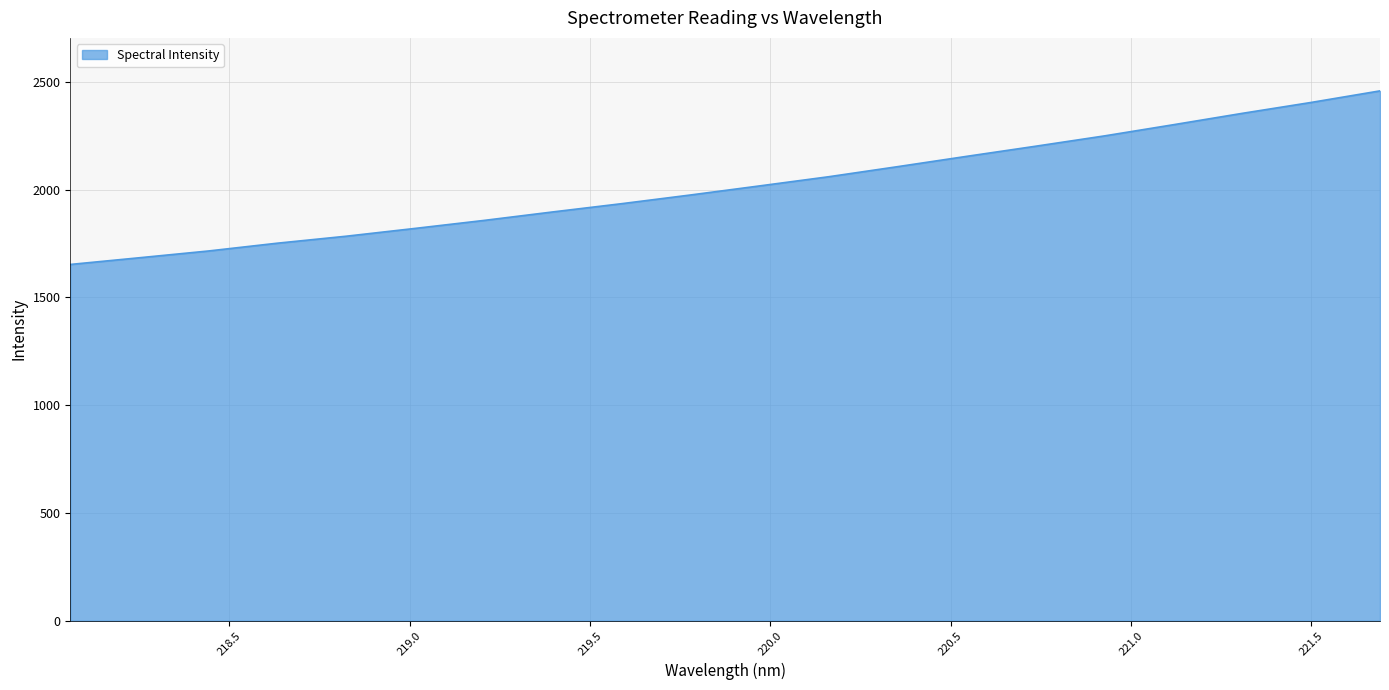

What is the sum of all values?

40374.5